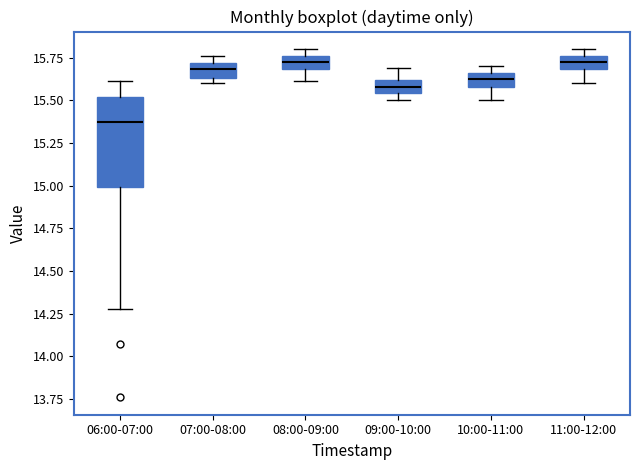

Which box has the lowest median line?

06:00-07:00